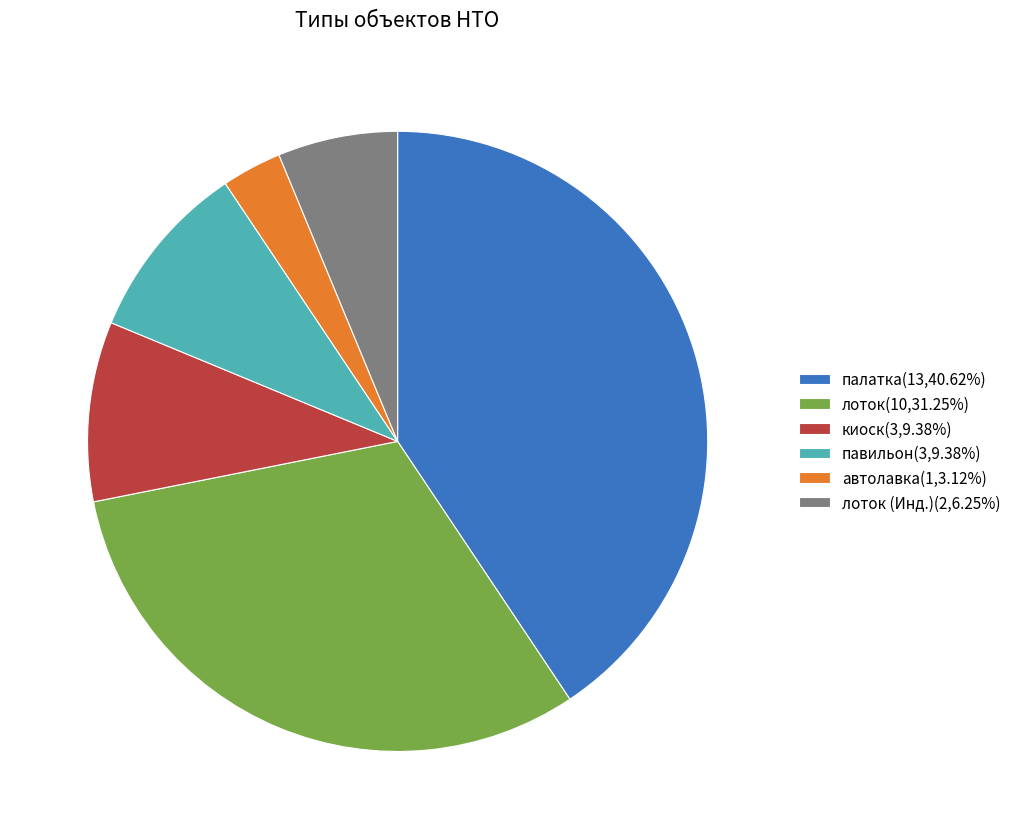

Does any single category account for the majority?

No